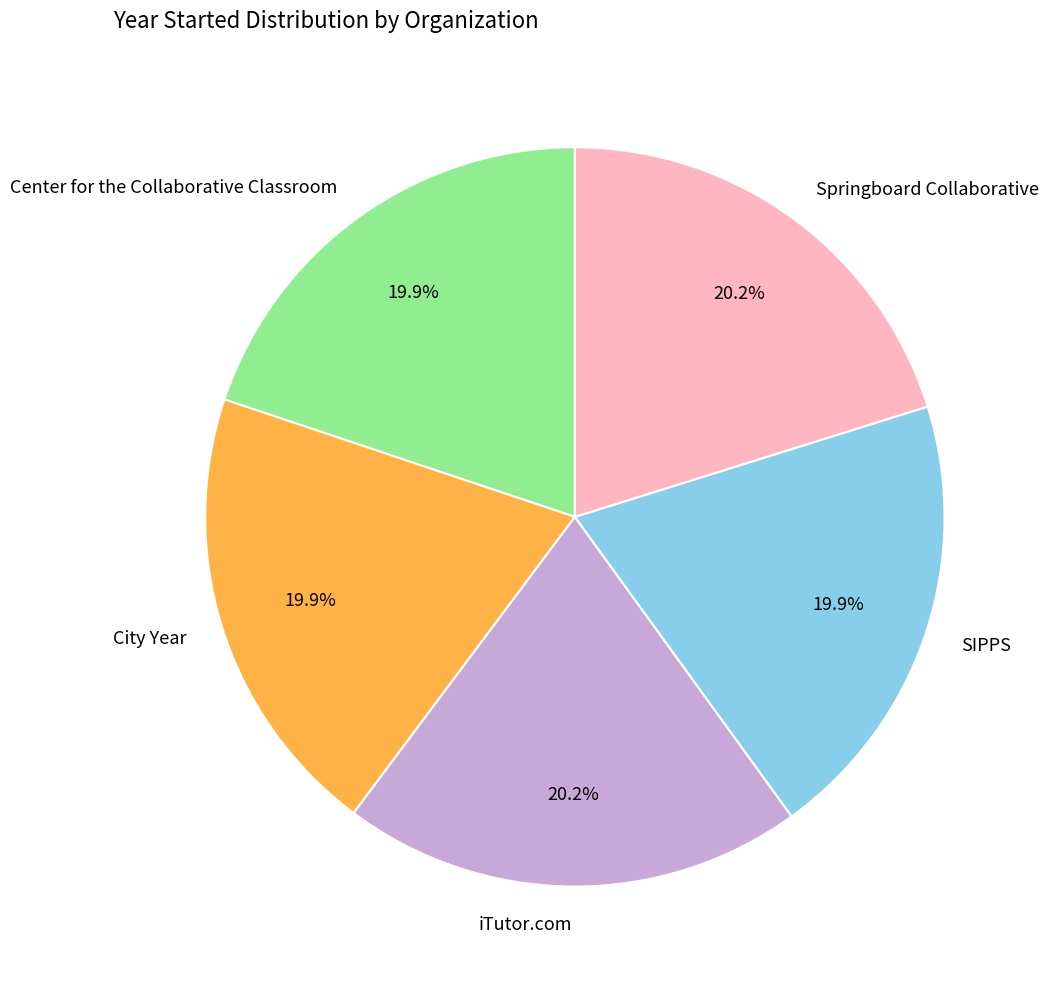

What percentage is NOT represented by SIPPS?

80.1%